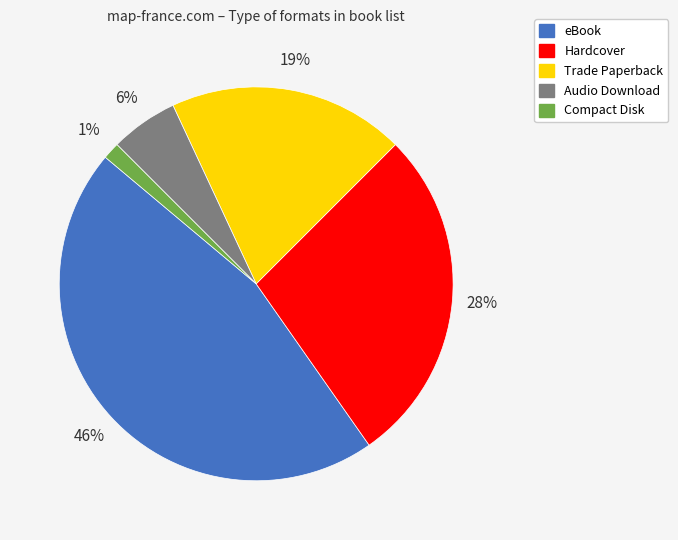

Approximately how many times larger is the value at eBook compared to Trade Paperback?

2.4